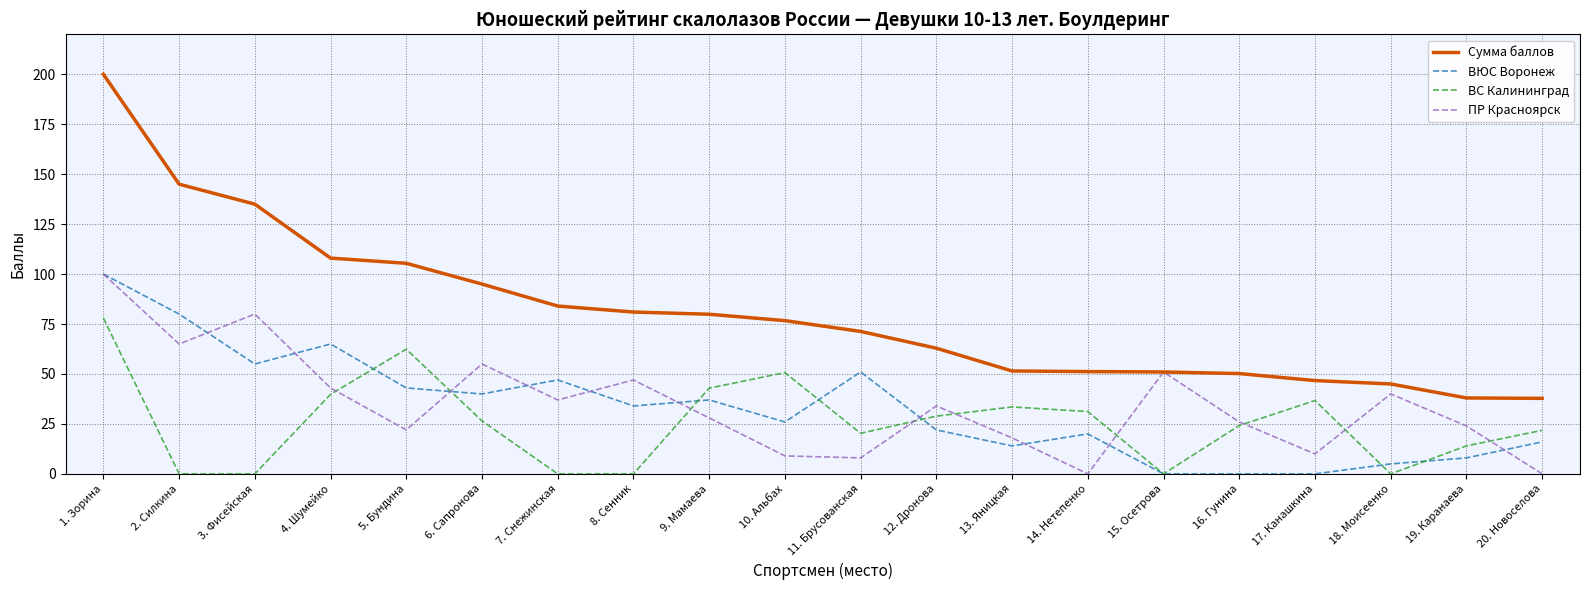

What is the difference between the maximum and minimum values in the ВС Калининград series?

78.0